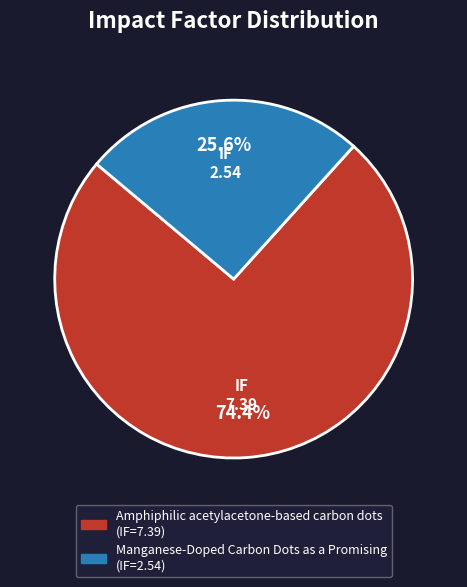

To the nearest percent, what is the combined percentage of Manganese-Doped Carbon Dots as a Promising and Amphiphilic acetylacetone-based carbon dots?

100%